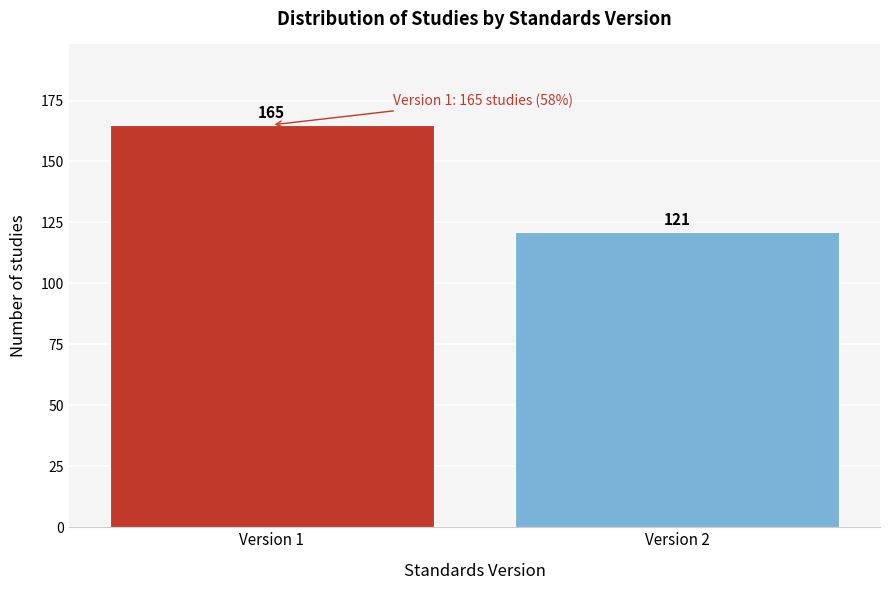

Reading right to left, extract all data points from this chart.

121	165